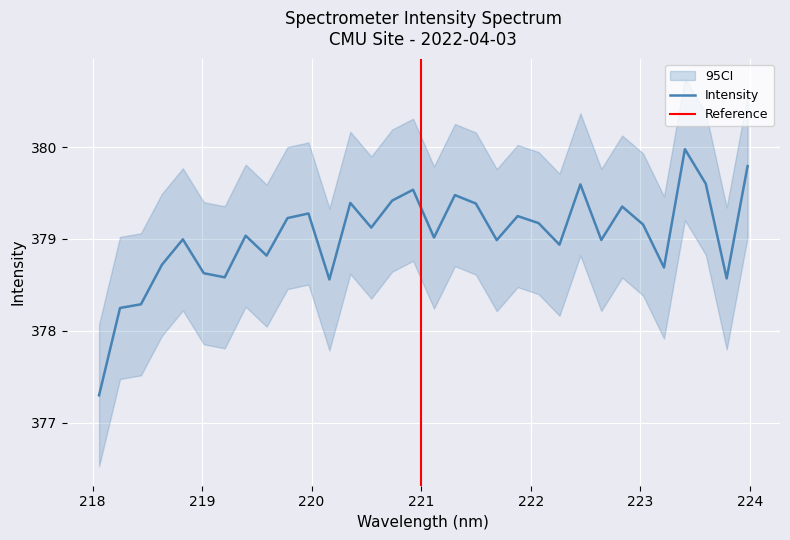

What is the change in value from 222.263 to 222.8355?

+0.4